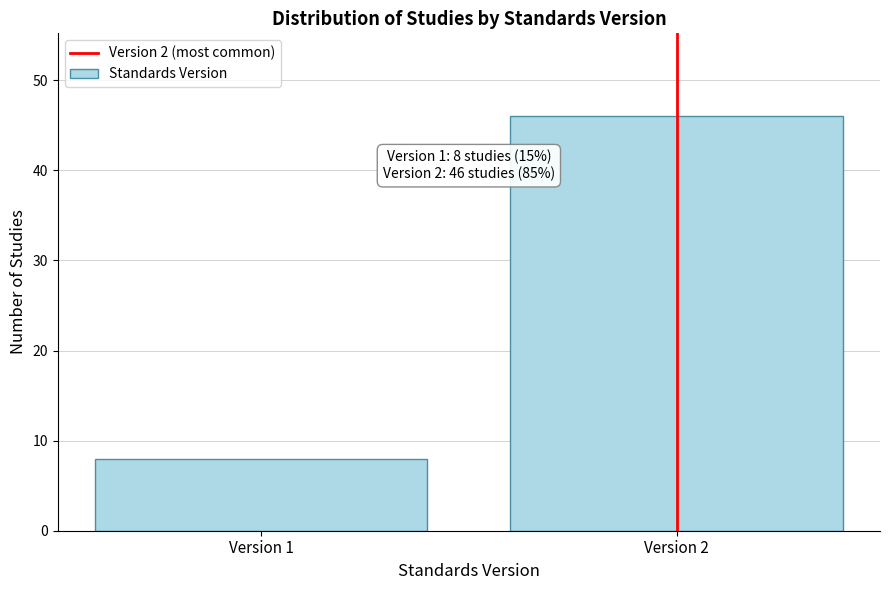

Reading left to right, what are all the values shown in this chart?

Version 1=8	Version 2=46